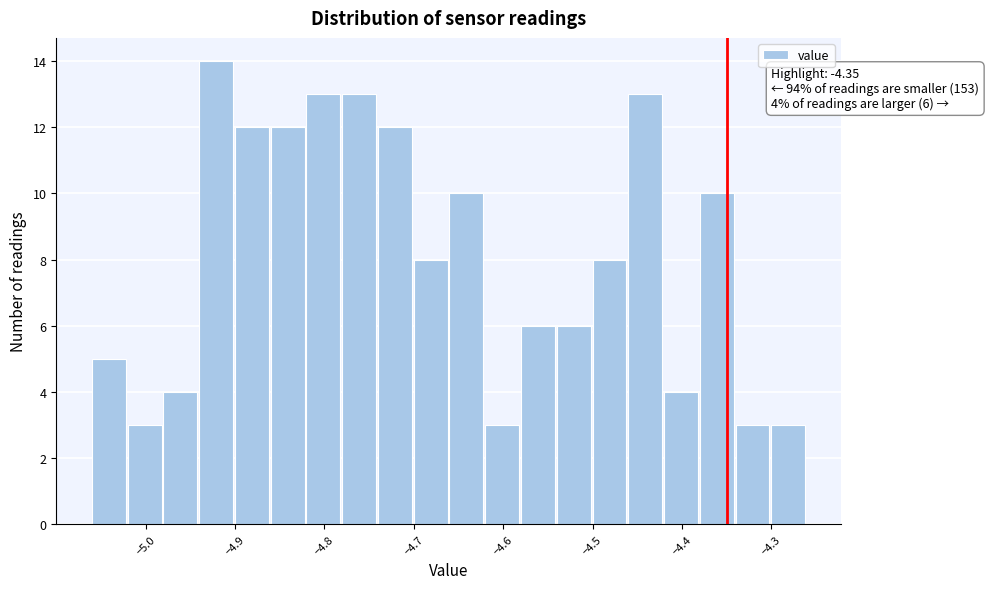

Which range on the x-axis has the tallest bar?

-4.94 to -4.90